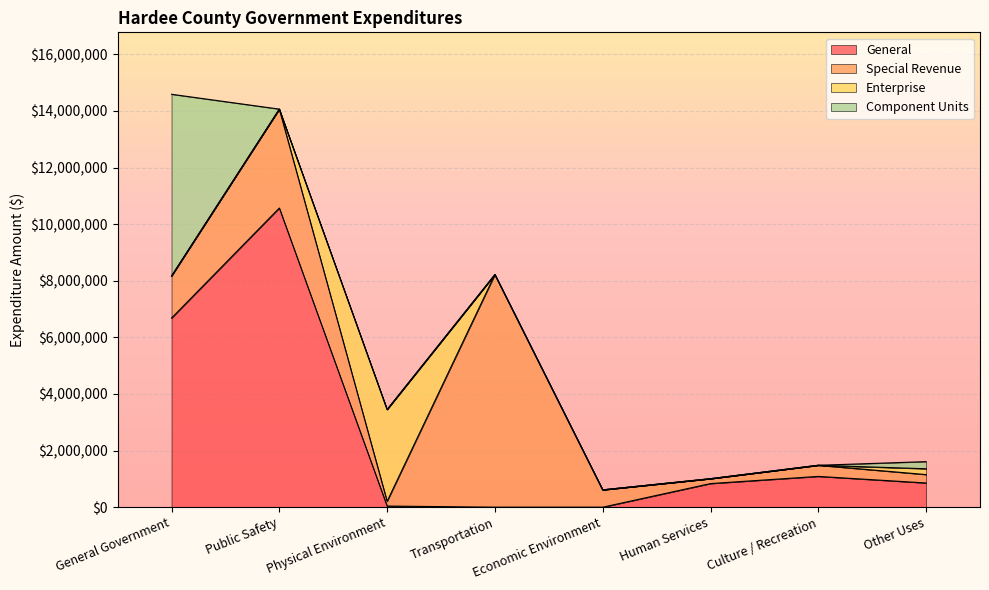

What is the total value across all series at Economic Environment?

611435